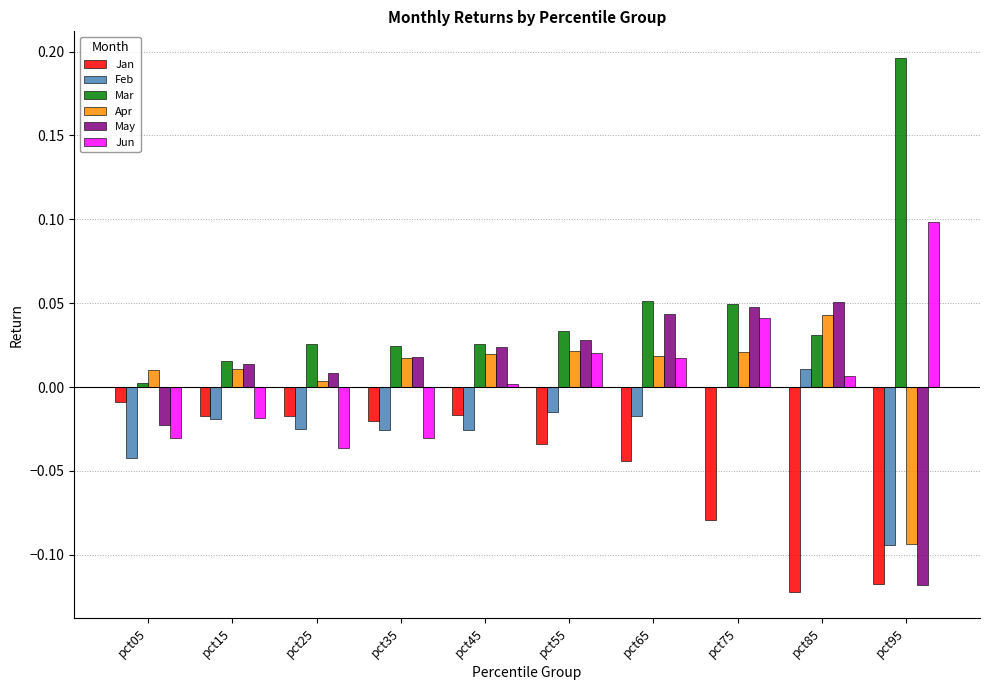

The value of Mar at pct75 is 0.0. True or false?

True